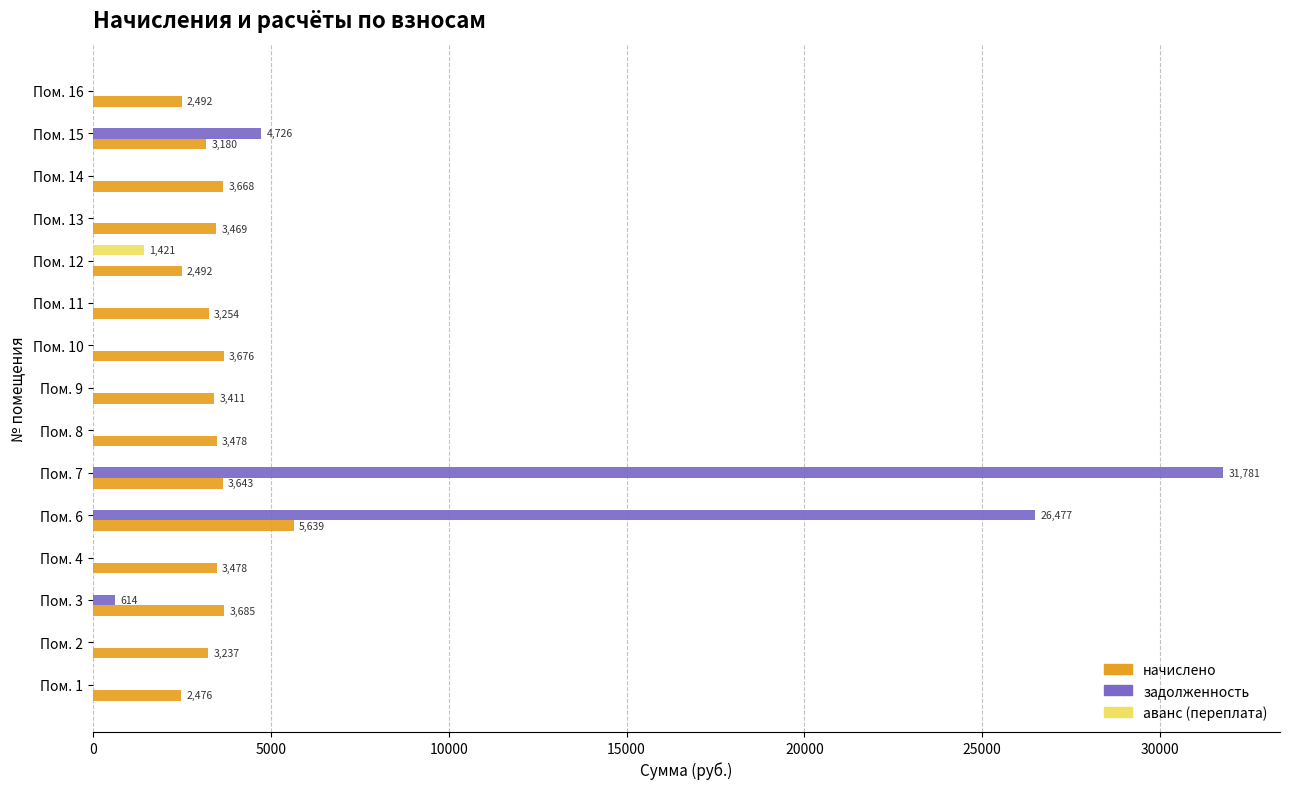

The value of задолженность at Пом. 14 is 15005.0. True or false?

False